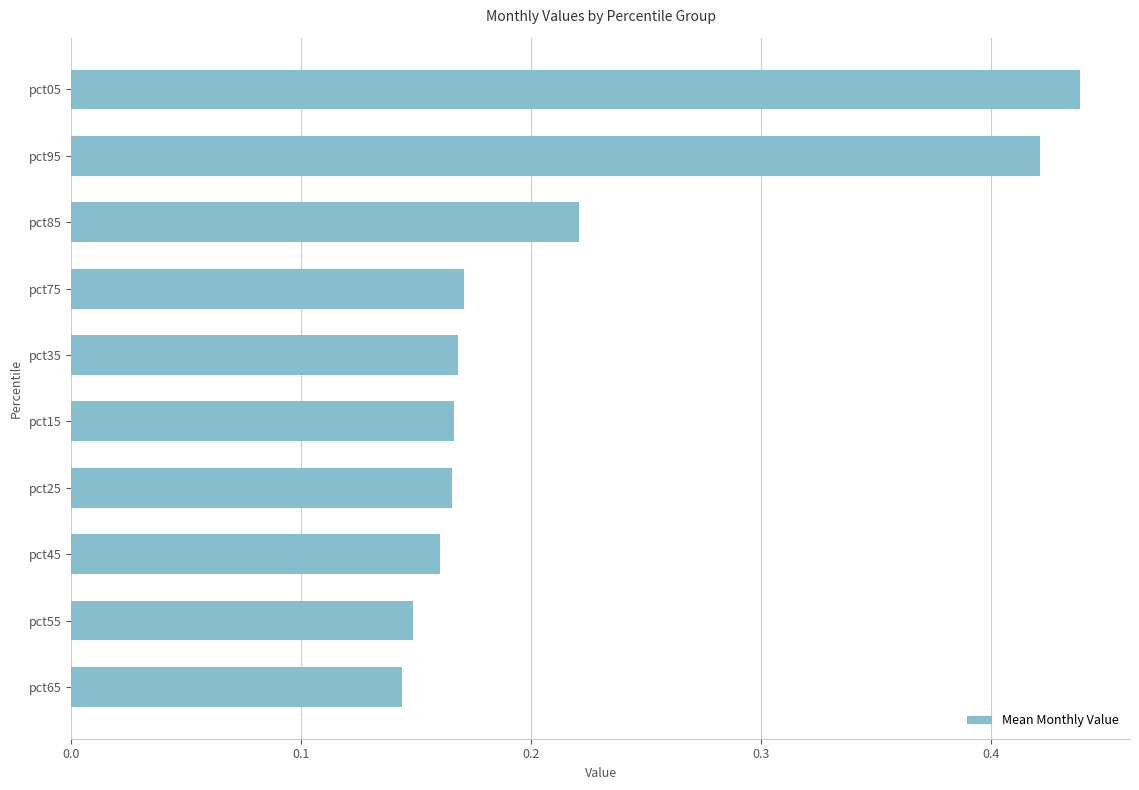

Is it true that the value at pct35 is 0.1?

False